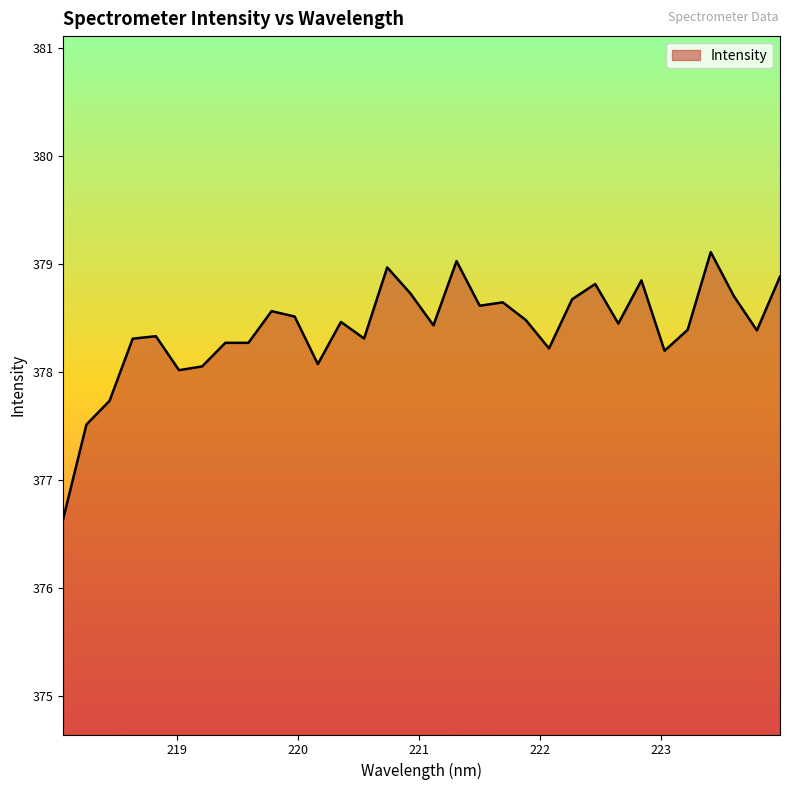

What is the difference between the maximum and minimum values?

2.5